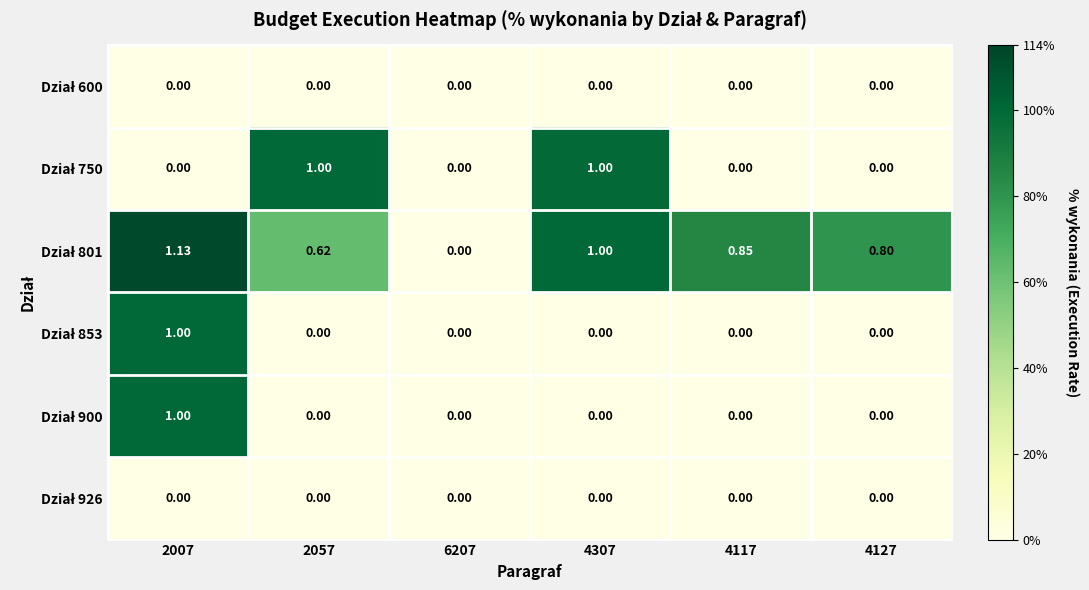

At which category is the sum across all series the highest?

2007